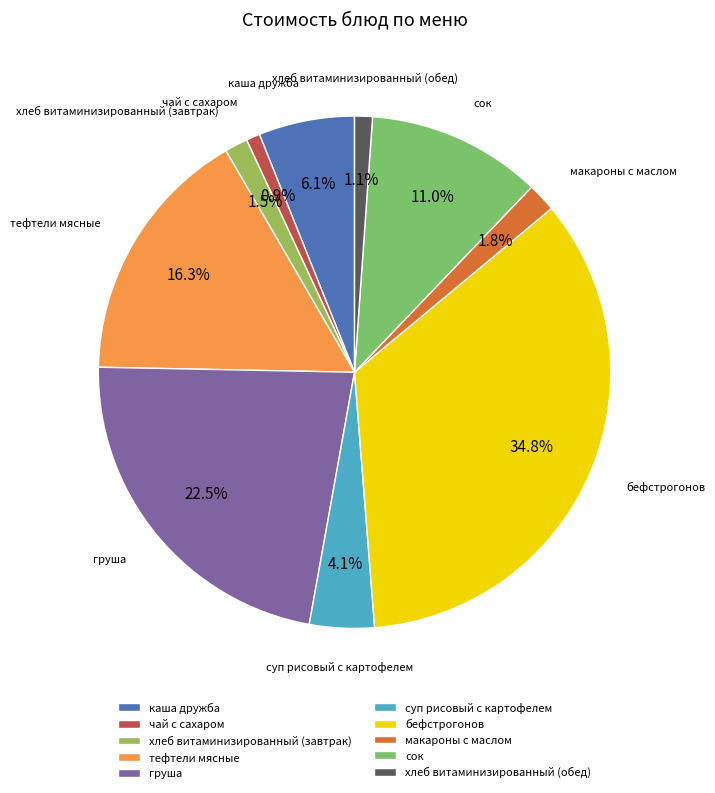

To the nearest percent, what is the combined percentage of чай с сахаром and хлеб витаминизированный (завтрак)?

2%